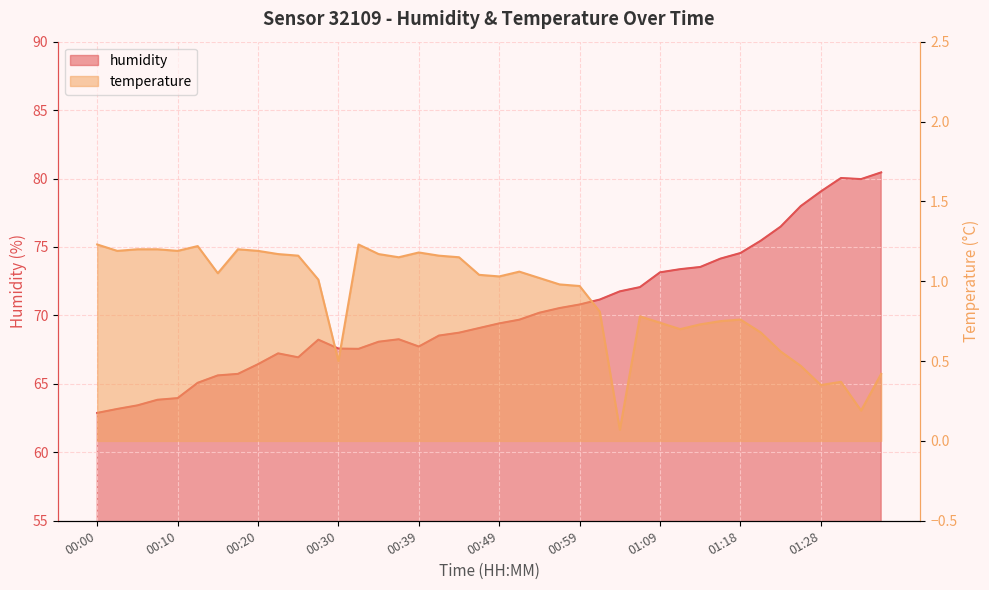

Reading left to right, what are all the values shown in this chart?

humidity: 00:00=62.9	00:02=63.2	00:05=63.4	00:07=63.8	00:10=64.0	00:12=65.1	00:15=65.6	00:17=65.7	00:20=66.4	00:22=67.2	00:25=66.9	00:27=68.2	00:30=67.6	00:32=67.6	00:34=68.1	00:37=68.3	00:39=67.7	00:42=68.5	00:44=68.7	00:47=69.1	00:49=69.4	00:52=69.7	00:54=70.2	00:56=70.5	00:59=70.8	01:01=71.2	01:04=71.8	01:06=72.1	01:09=73.2	01:11=73.4	01:14=73.5	01:16=74.2	01:18=74.6	01:21=75.5	01:23=76.5	01:26=78.0	01:28=79.1	01:31=80.0	01:33=80.0	01:36=80.5
temperature: 00:00=1.2	00:02=1.2	00:05=1.2	00:07=1.2	00:10=1.2	00:12=1.2	00:15=1.1	00:17=1.2	00:20=1.2	00:22=1.2	00:25=1.2	00:27=1.0	00:30=0.5	00:32=1.2	00:34=1.2	00:37=1.1	00:39=1.2	00:42=1.2	00:44=1.1	00:47=1.0	00:49=1.0	00:52=1.1	00:54=1.0	00:56=1.0	00:59=1.0	01:01=0.8	01:04=0.1	01:06=0.8	01:09=0.7	01:11=0.7	01:14=0.7	01:16=0.8	01:18=0.8	01:21=0.7	01:23=0.6	01:26=0.5	01:28=0.3	01:31=0.4	01:33=0.2	01:36=0.4